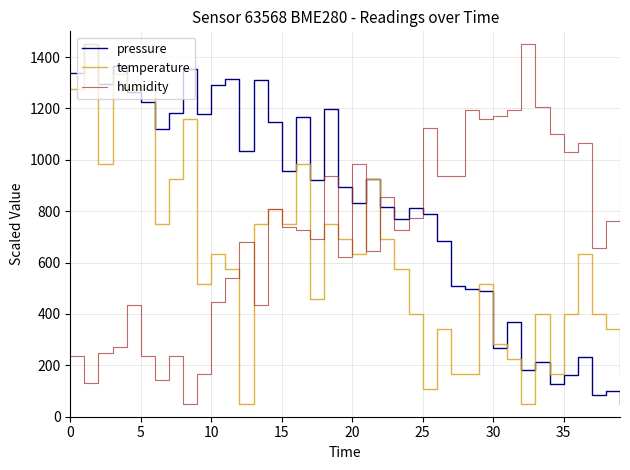

In pressure, how many points are lower than both neighbors (excluding endpoints)?

12